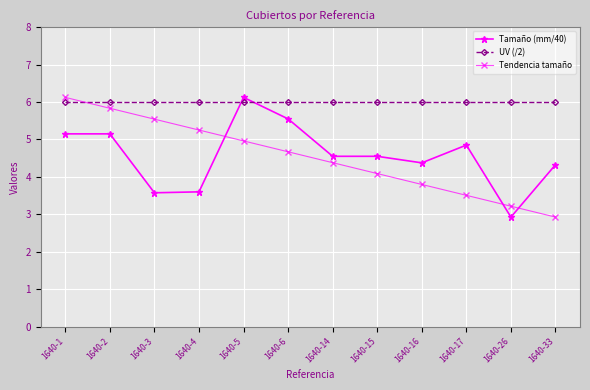

After their last crossing, which series has the higher values: Tendencia tamaño or Tamaño (mm/40)?

Tamaño (mm/40)